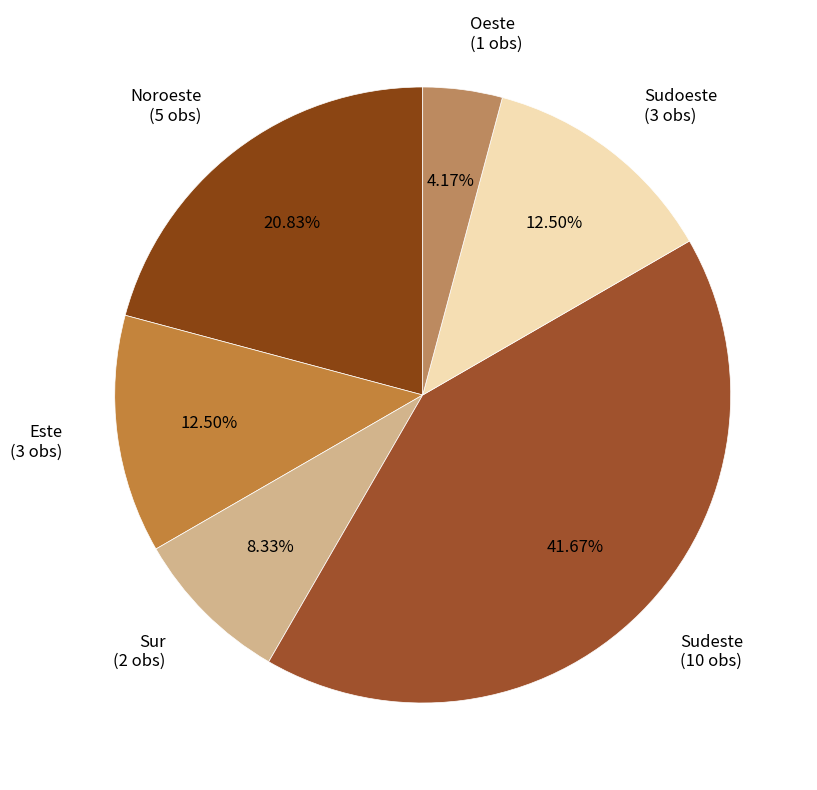

To the nearest percent, what percentage of the pie is Noroeste?

21%